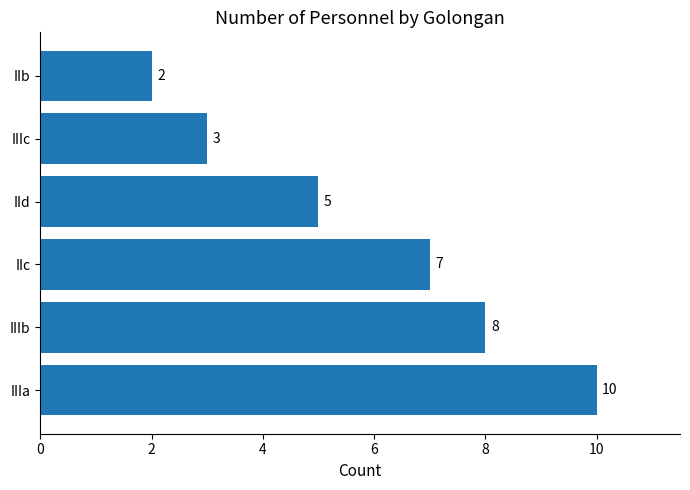

The value at IIc is 2. True or false?

False